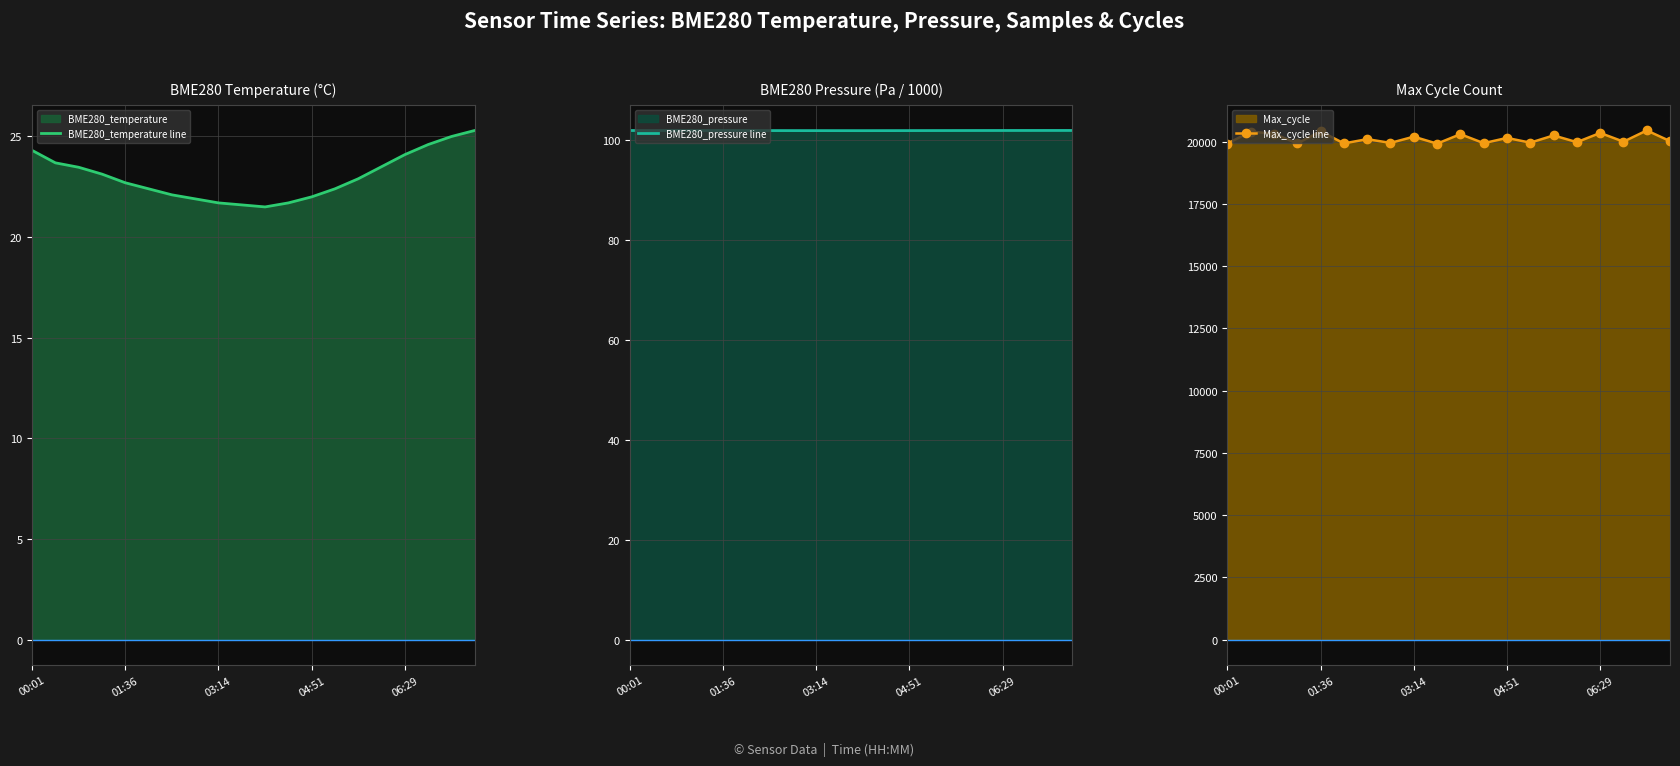

True or false: Max_cycle line and BME280_pressure line intersect in this chart.

False